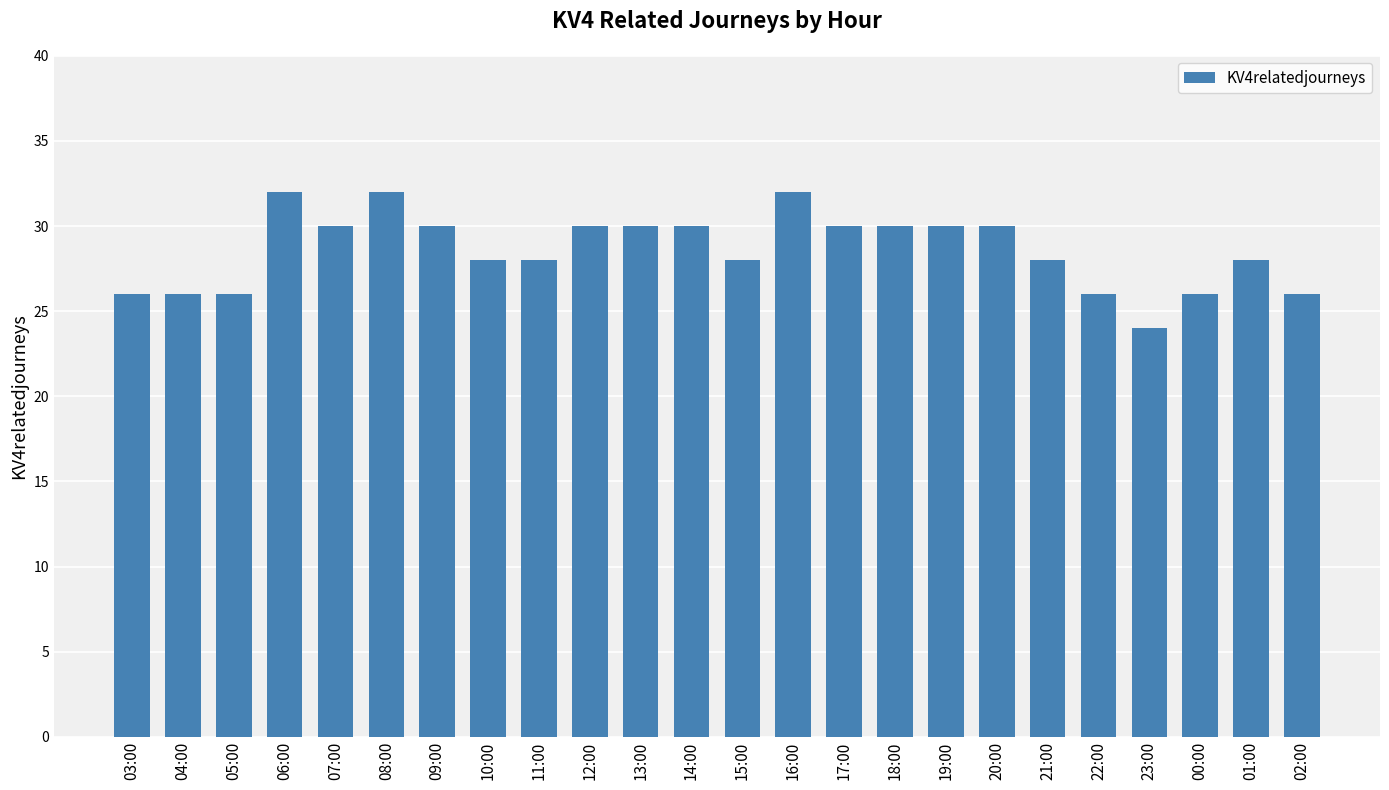

How many data points are less than 30?

12